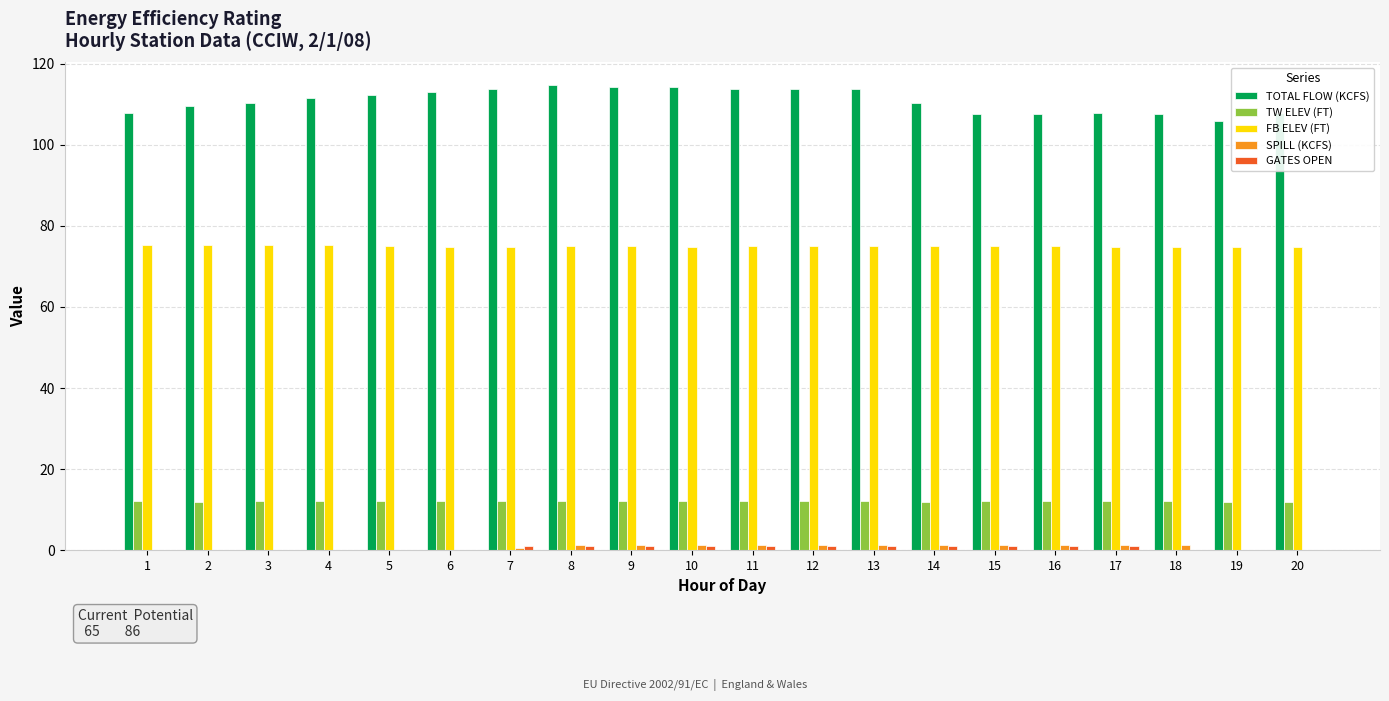

Is the value of FB ELEV (FT) at 10 greater than the value of TW ELEV (FT) at 8?

Yes